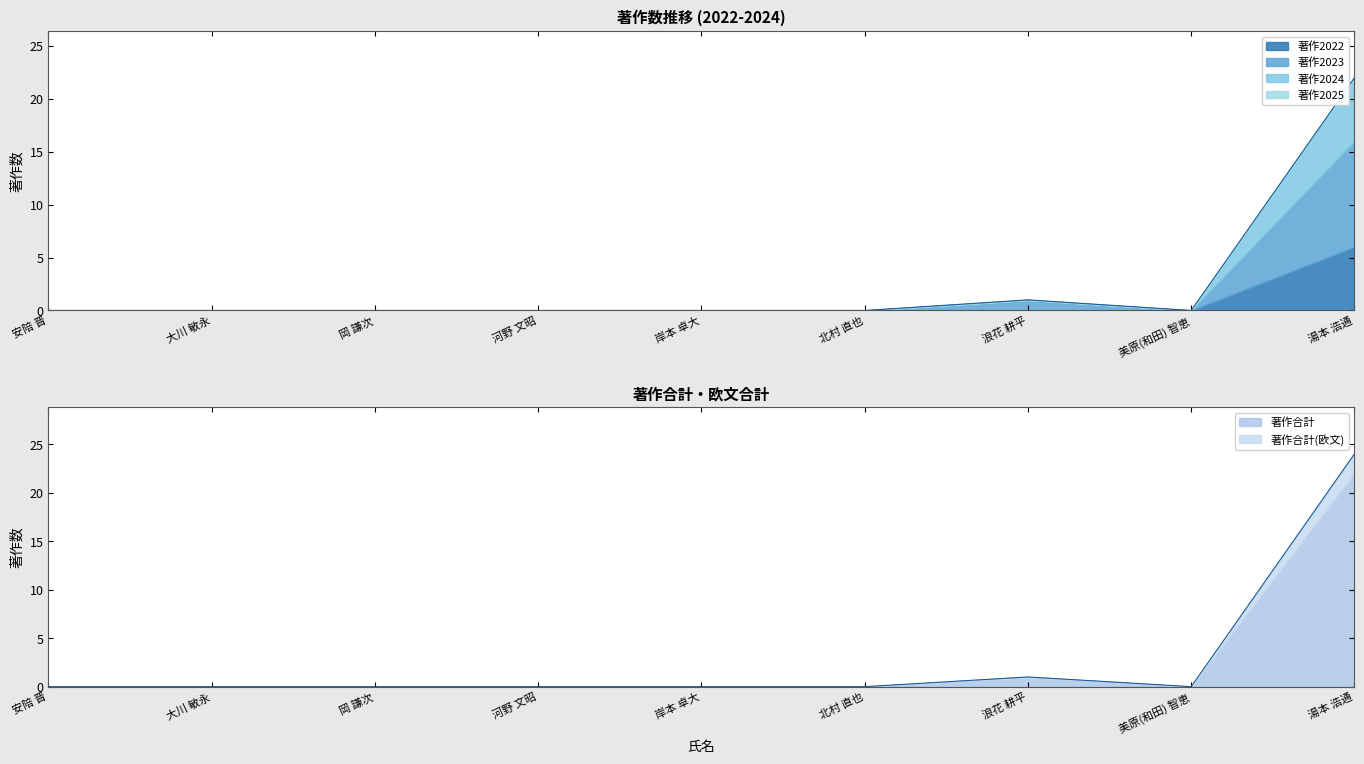

Count the number of data series in this chart.

6